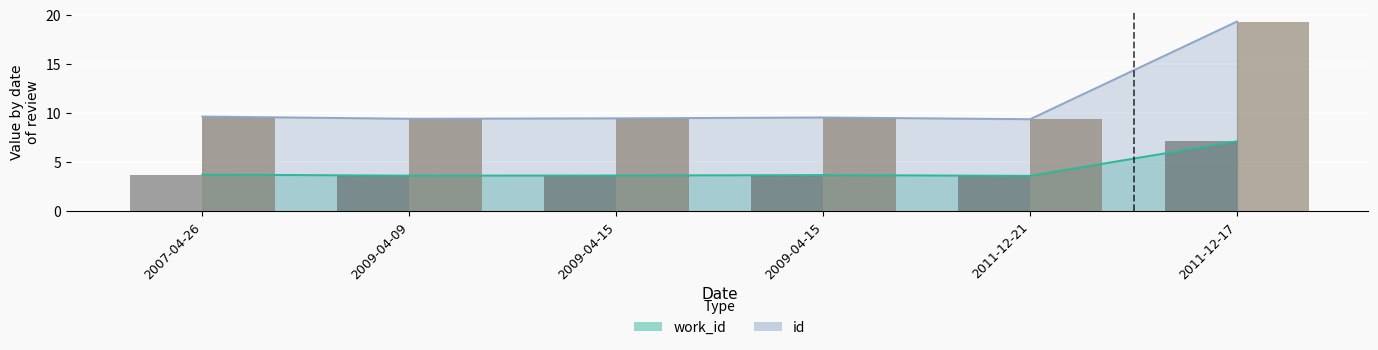

Which series has the widest spread of values?

id